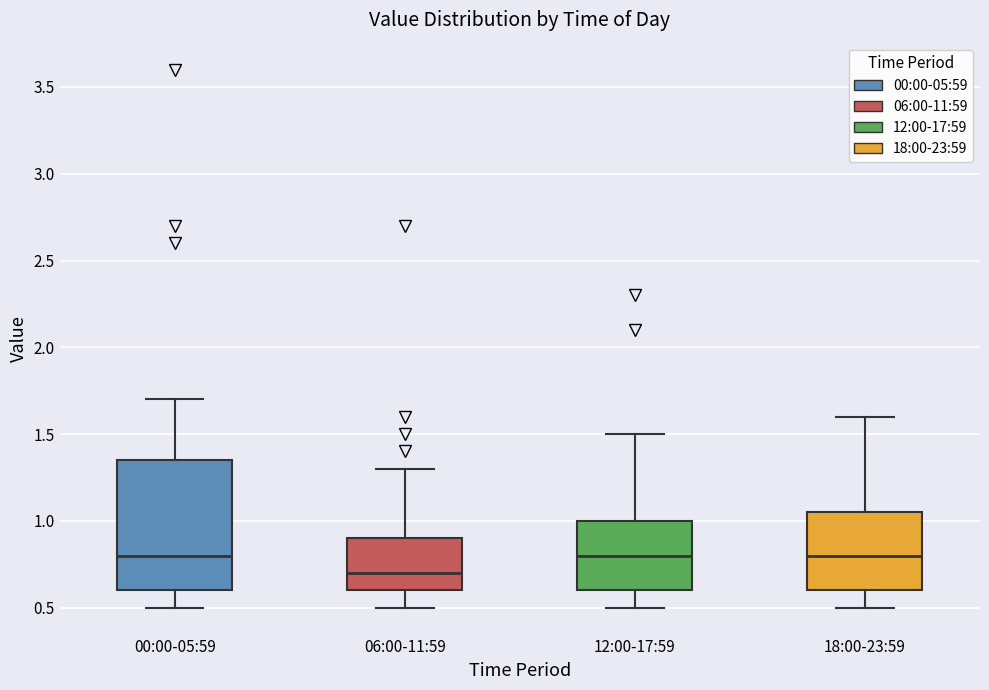

Which box's median line is the lowest?

06:00-11:59